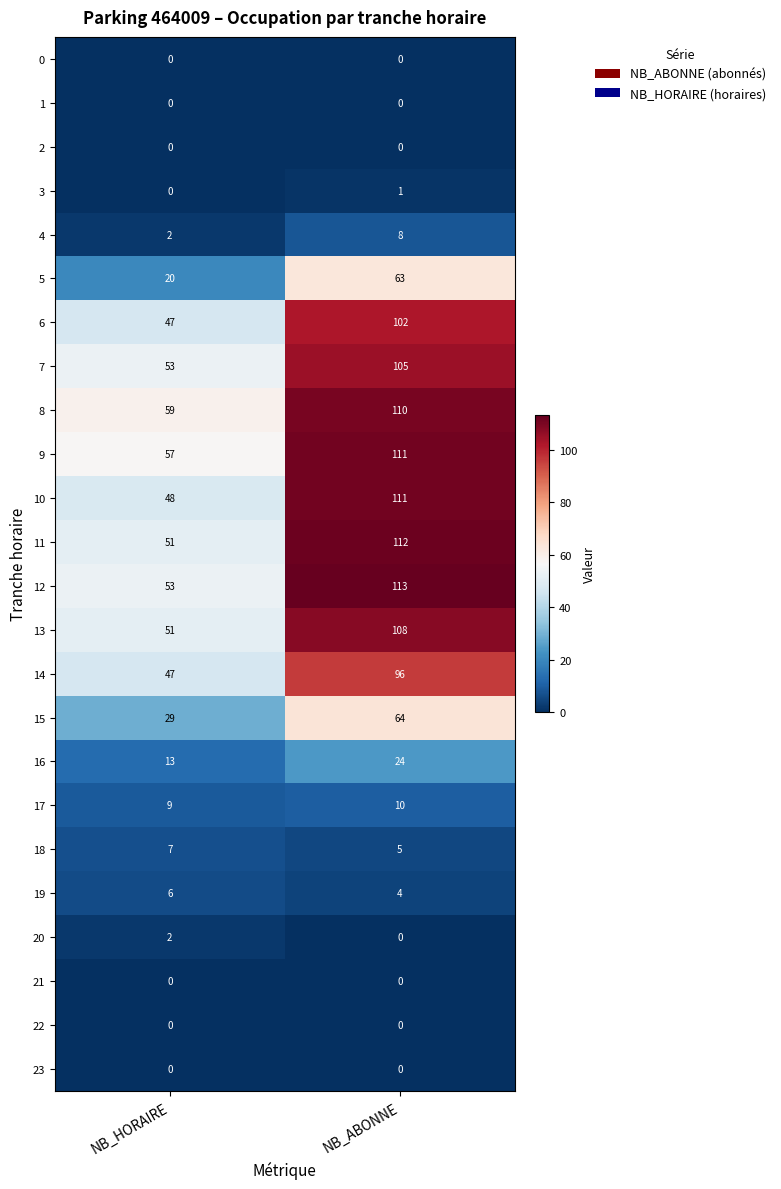

What is the total value across all series at NB_ABONNE?

1147